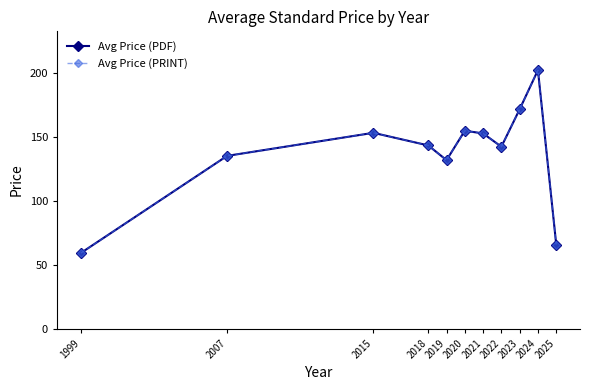

How many categories are shown in the chart?

11